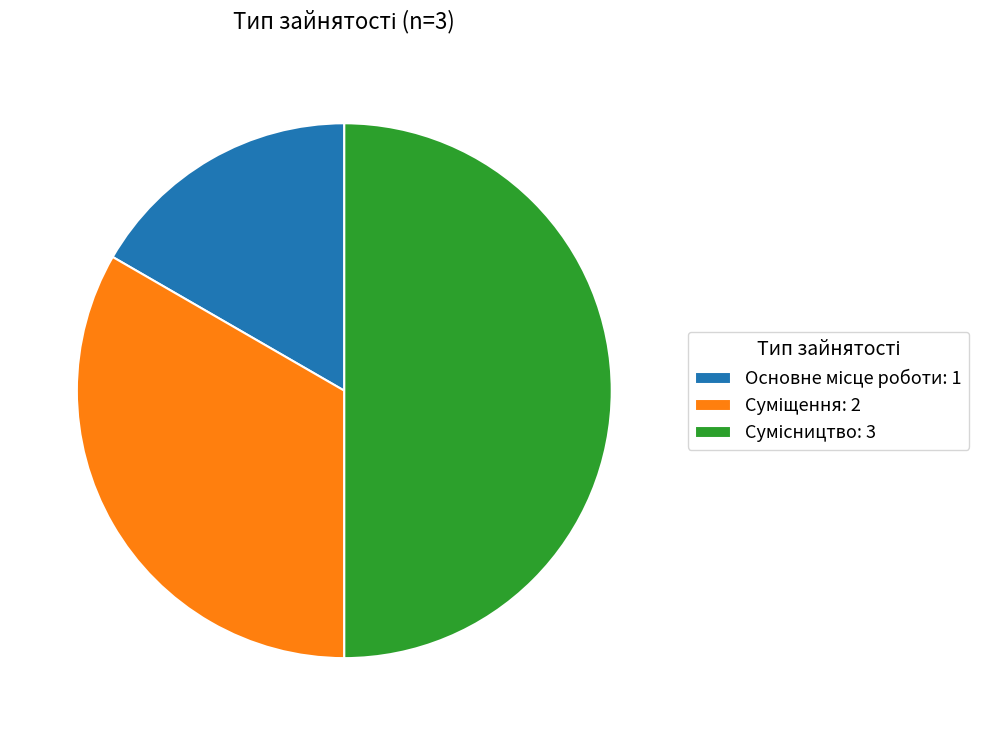

Count the number of slices in the pie.

3